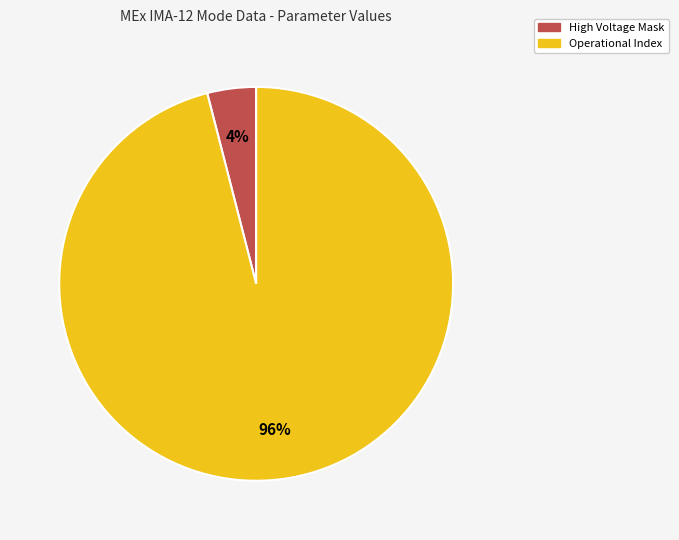

Which category accounts for the majority?

Operational Index